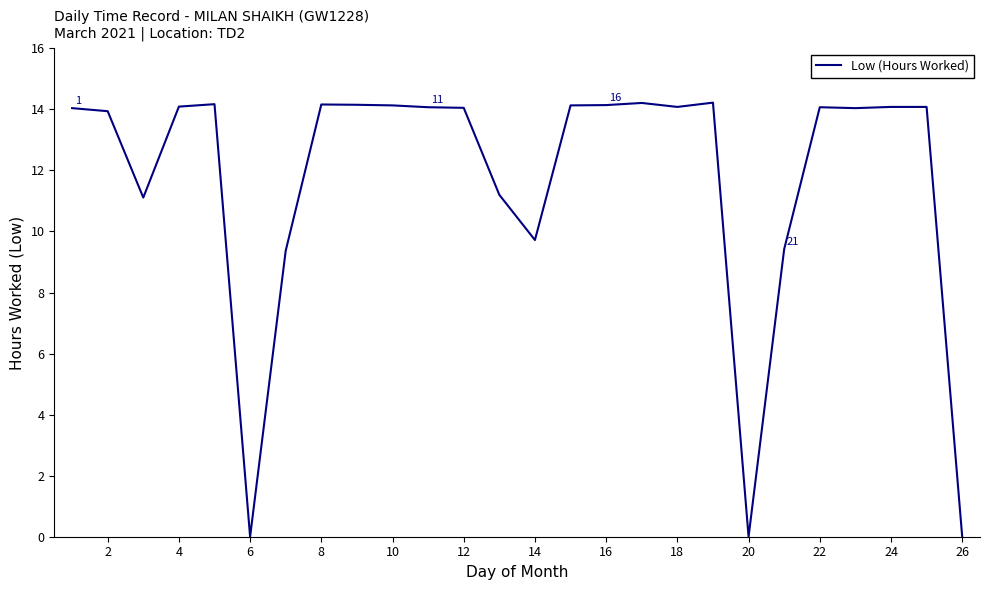

What is the difference between the maximum and minimum values?

14.2